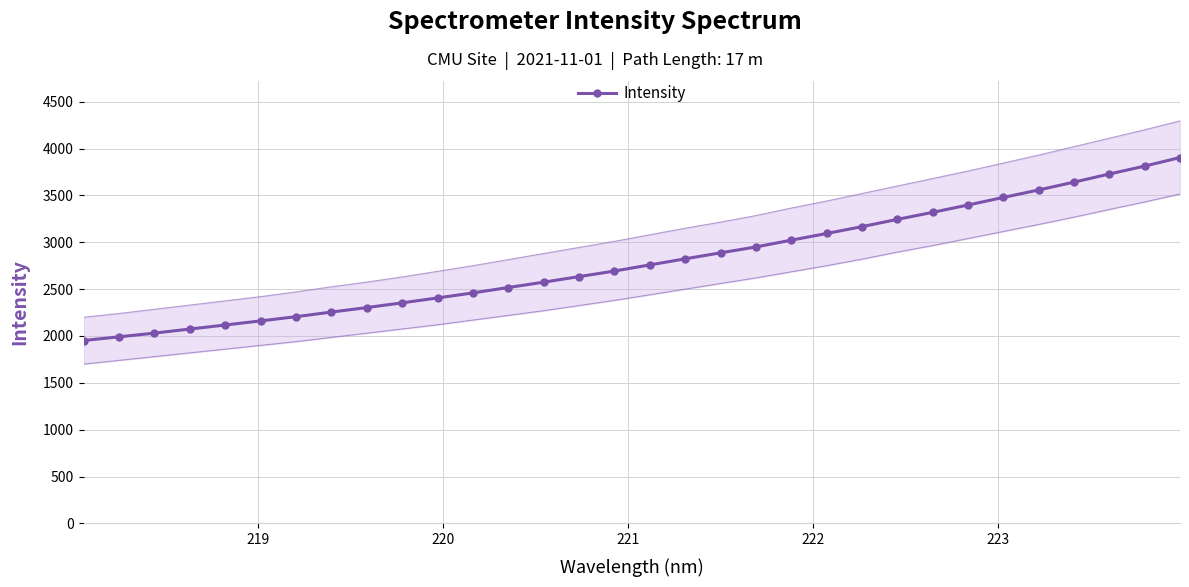

What is the value of the Intensity point at the 16th from the left?

2693.2